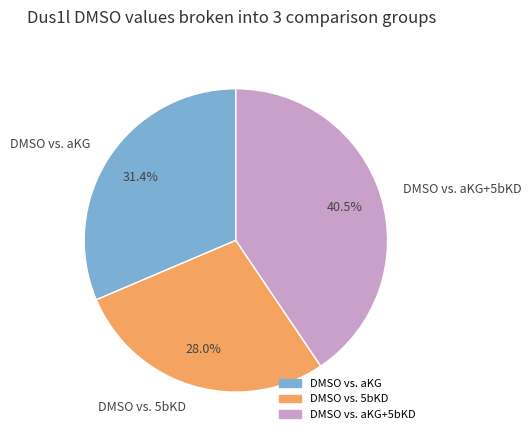

Between DMSO vs. 5bKD and DMSO vs. aKG, which is larger?

DMSO vs. aKG